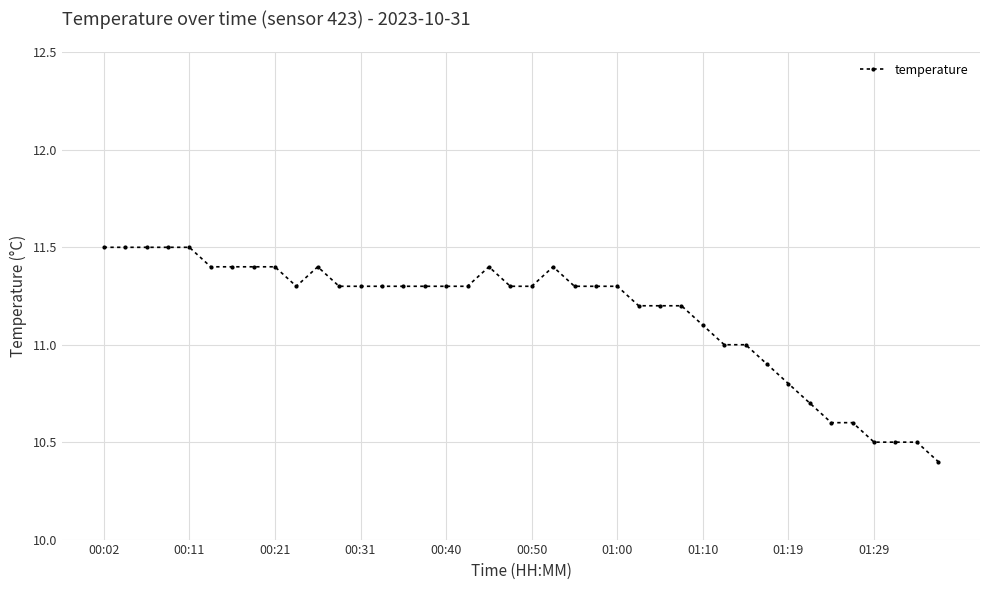

Does the chart have visible grid lines?

Yes